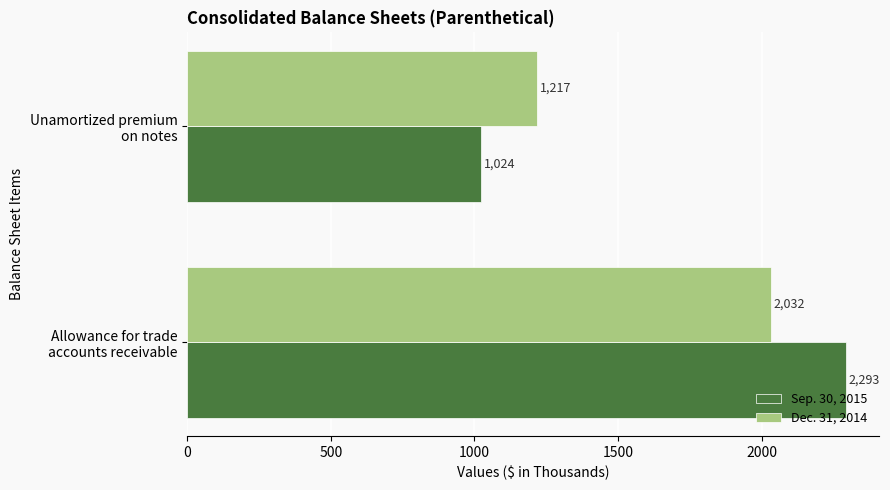

What is the difference between the maximum and minimum values in the Sep. 30, 2015 series?

1269